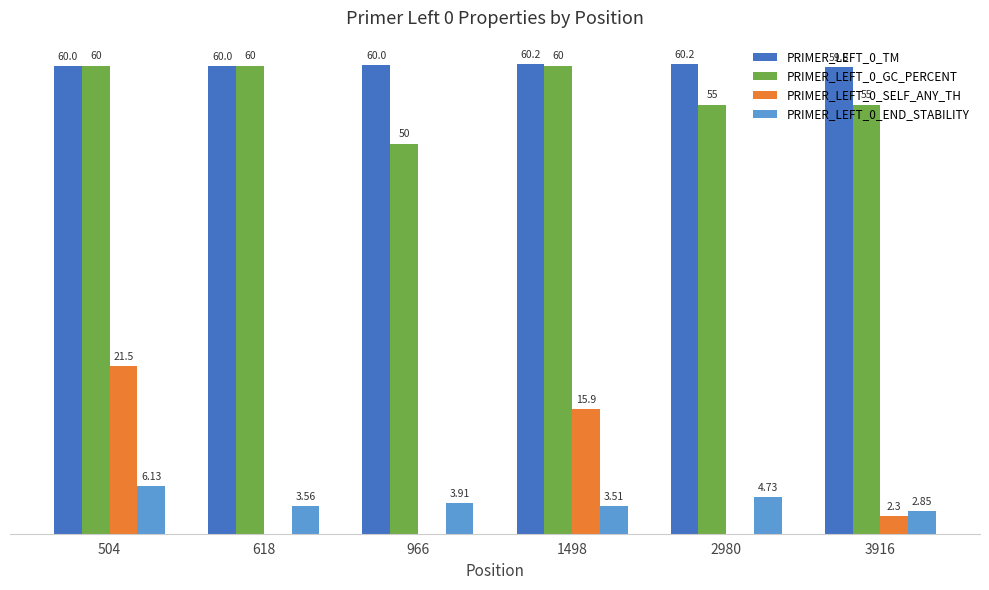

Which series has the largest total across all categories?

PRIMER_LEFT_0_TM